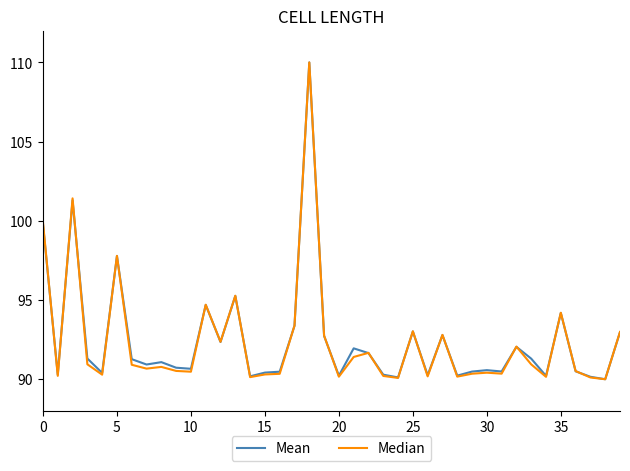

What is the sum of all Median values?

3695.0